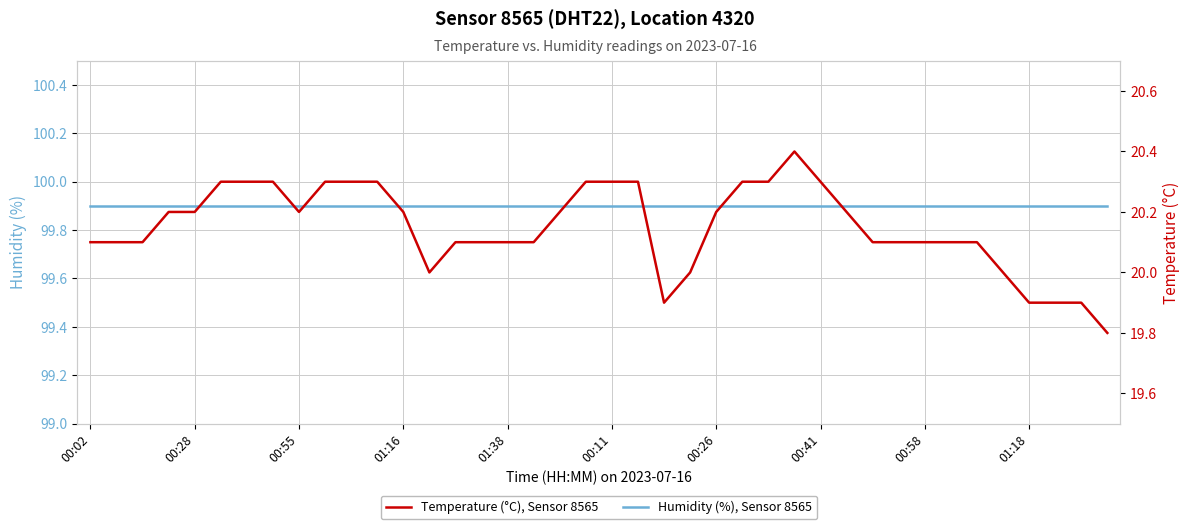

List the series in order of their peak value, highest first.

Humidity (%), Sensor 8565, Temperature (°C), Sensor 8565